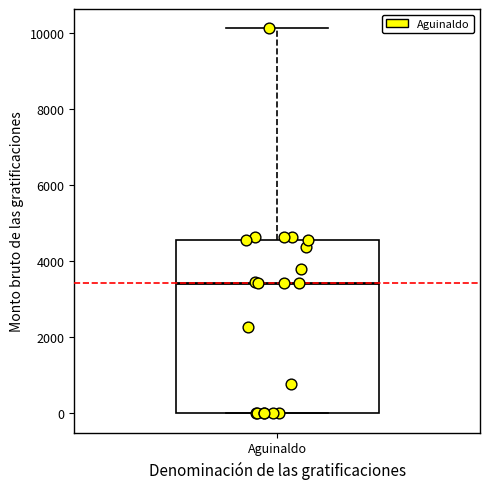

Read this box plot against the y-axis: the position of the median line, the range covered by the box, and the ends of both whiskers. The values are not printed on the chart, so give them approximately, as read against the axis.

median 3400, box 0 to 4600, whiskers 0 to 10200